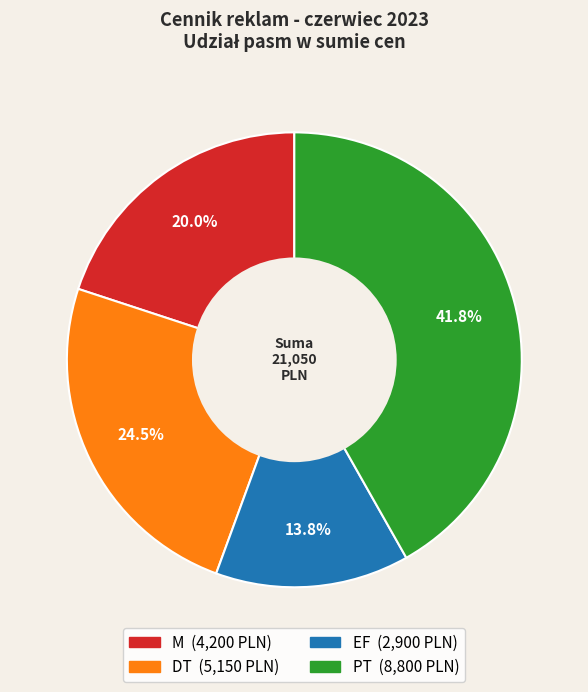

Is there any slice that represents more than half of the pie?

No